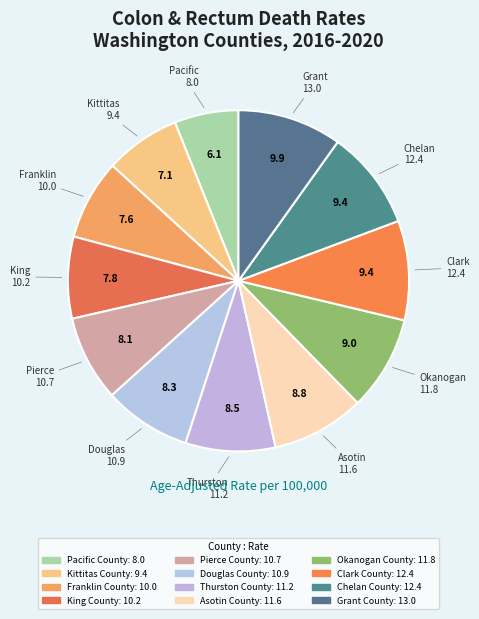

How many segments does this pie chart have?

12